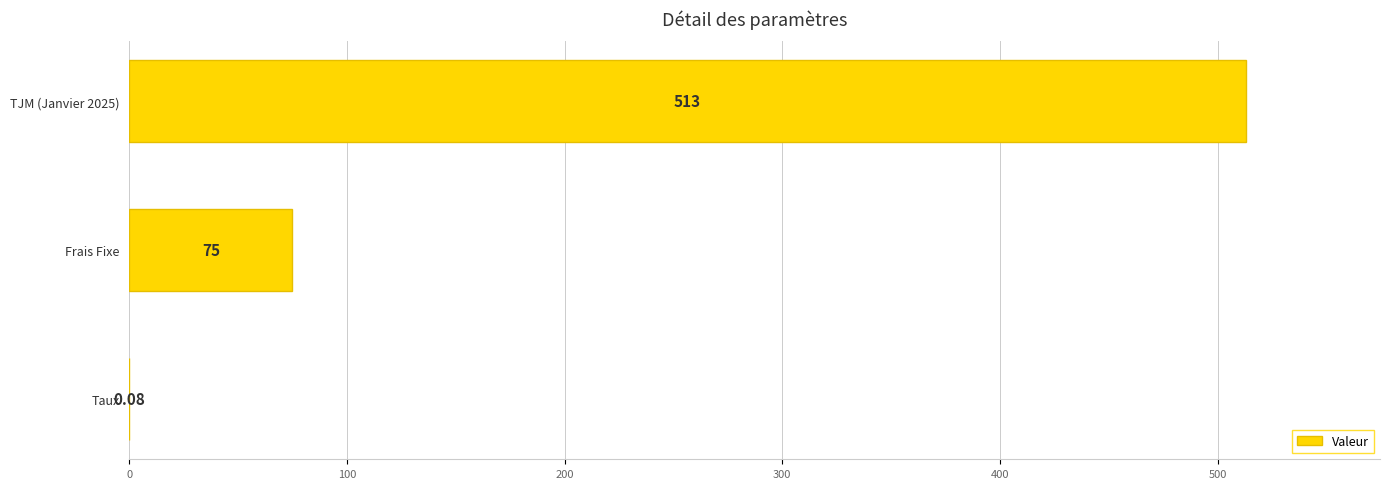

What is the average value?

196.0